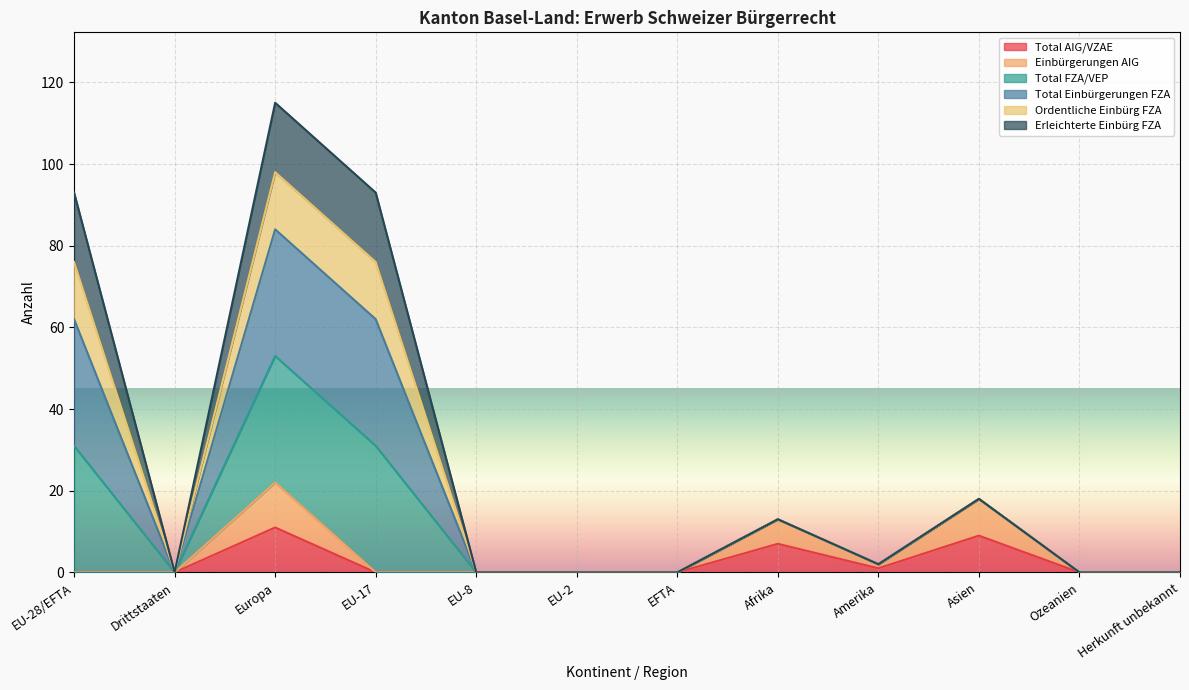

How many data points in Einbürgerungen AIG are above 0?

4